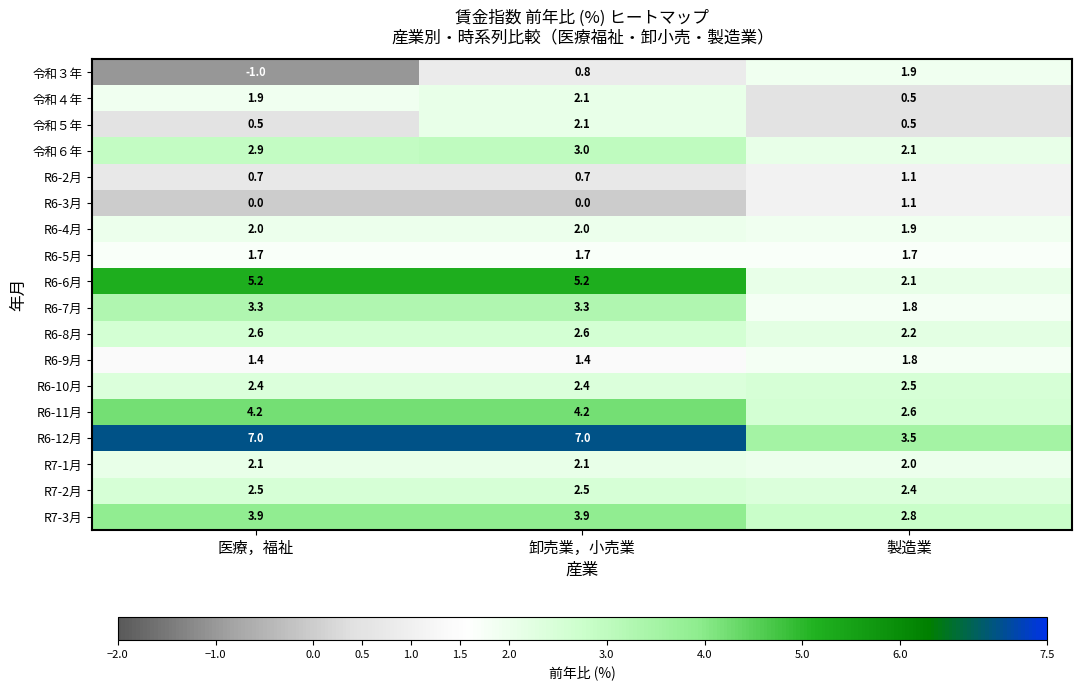

Which series has the widest spread of values?

R6-12月